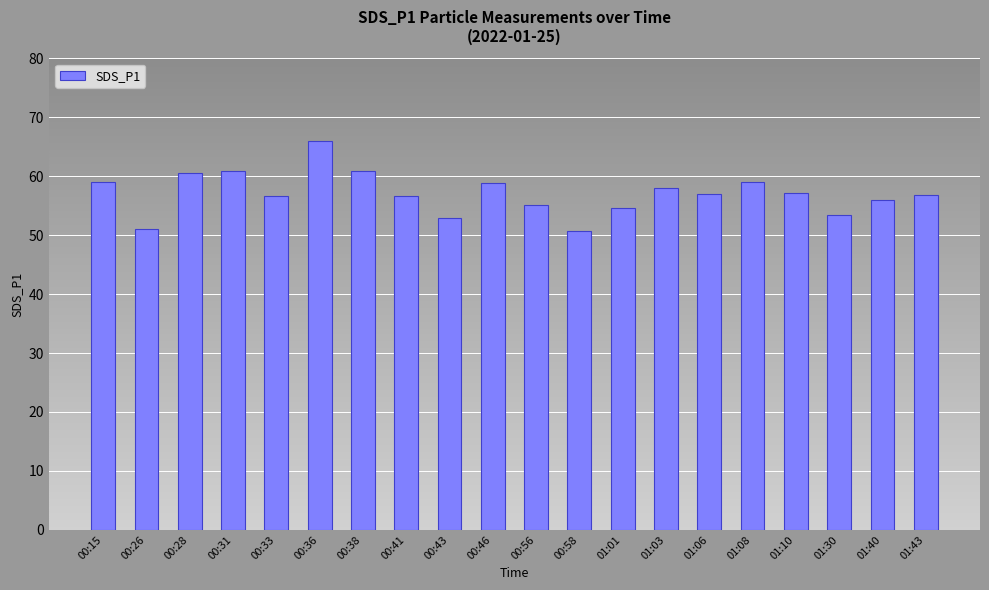

What is the smallest value displayed?

50.7